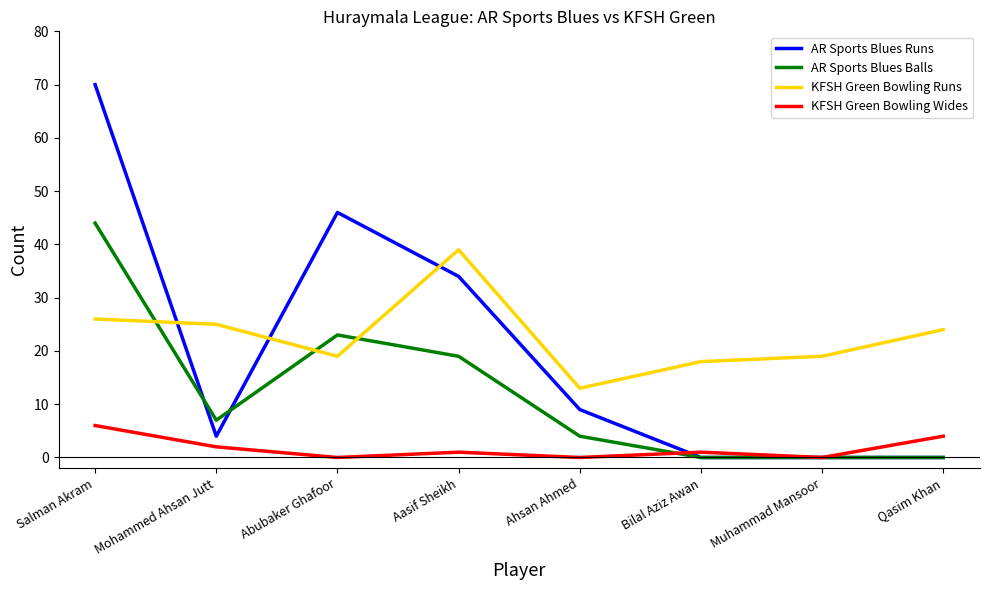

Which series ends up on top after the final intersection of KFSH Green Bowling Wides and AR Sports Blues Runs?

KFSH Green Bowling Wides